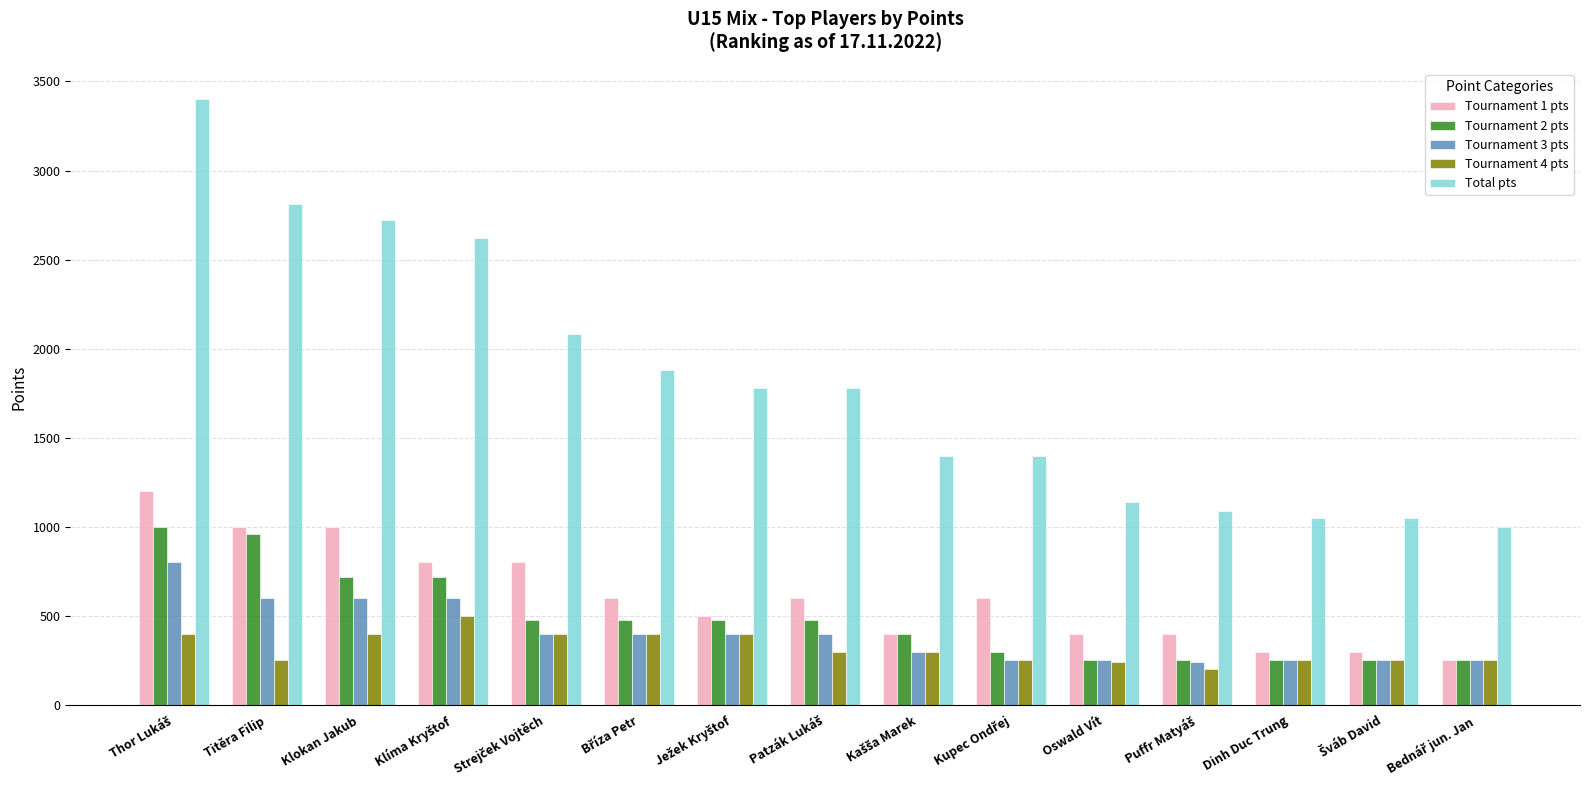

The Tournament 4 pts series shows 240 at Oswald Vít. True or false?

True